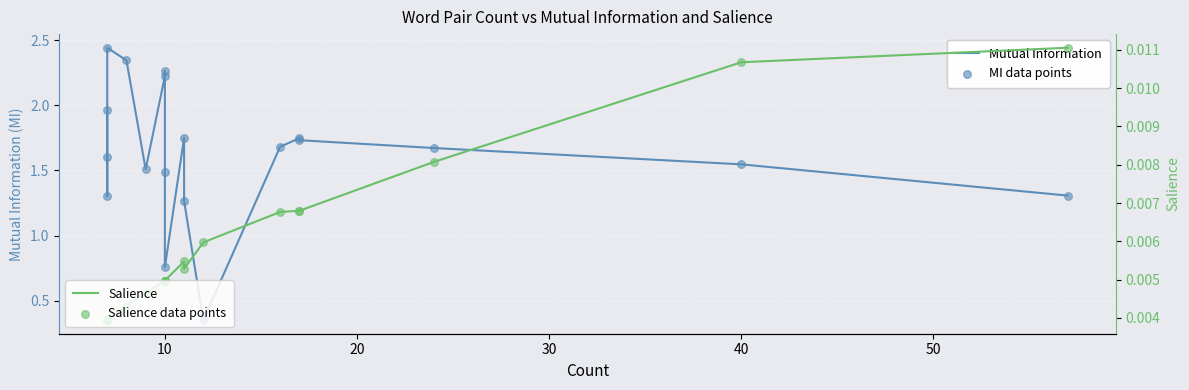

What are all the series names shown in the legend?

Mutual Information, MI data points, Salience, Salience data points